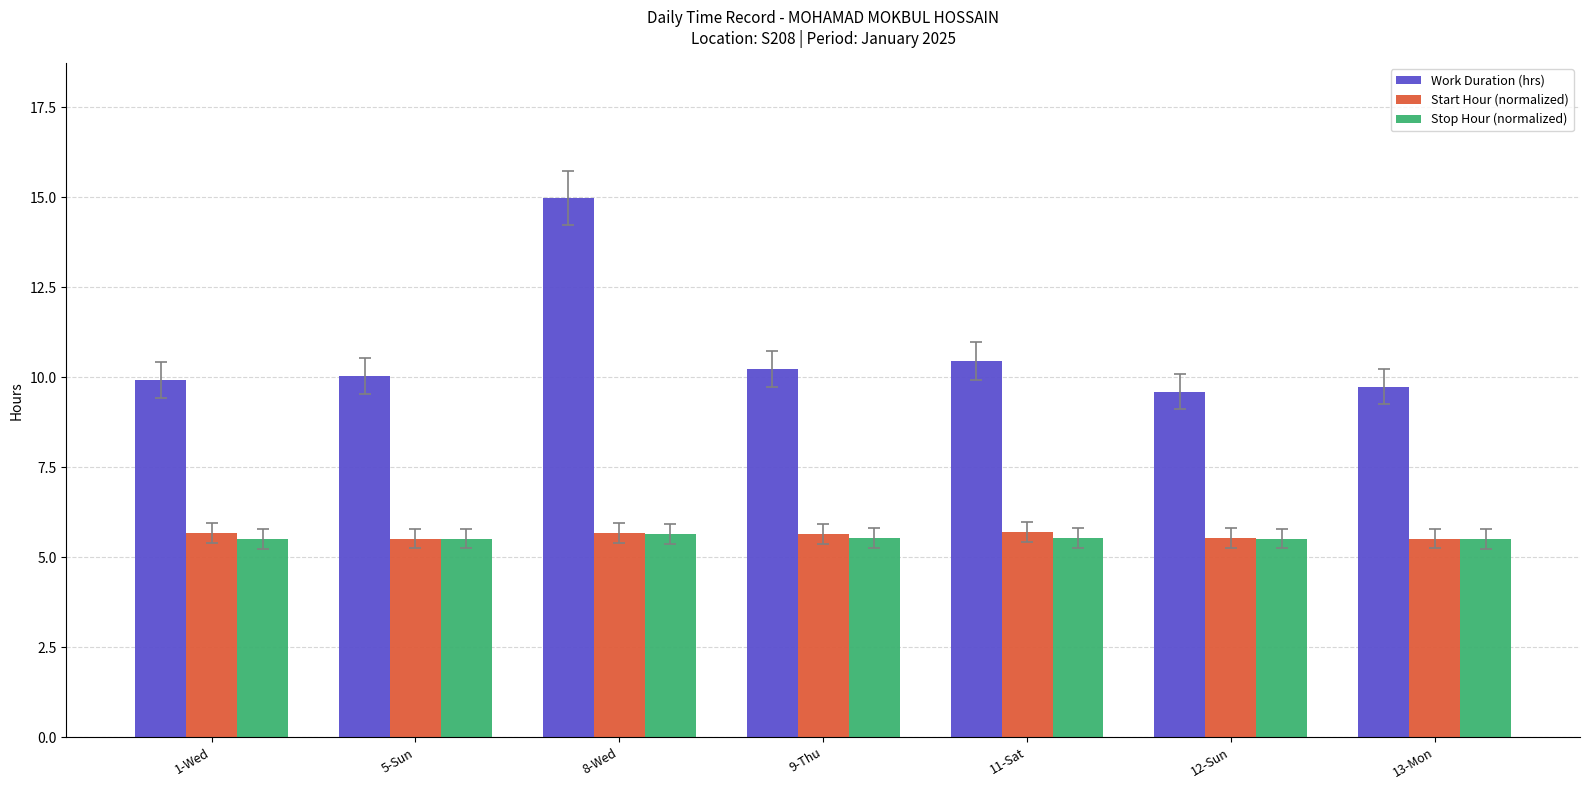

How many groups of bars are there?

7